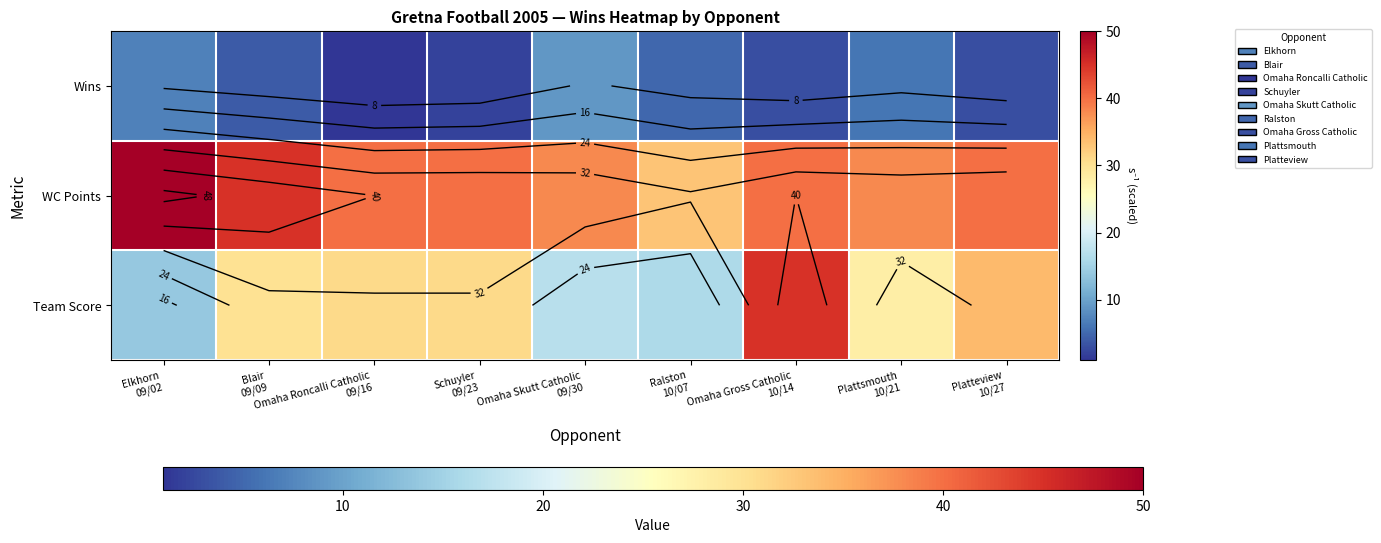

What is the difference between the Wins values at Elkhorn 09/02 and Plattsmouth 10/21?

1